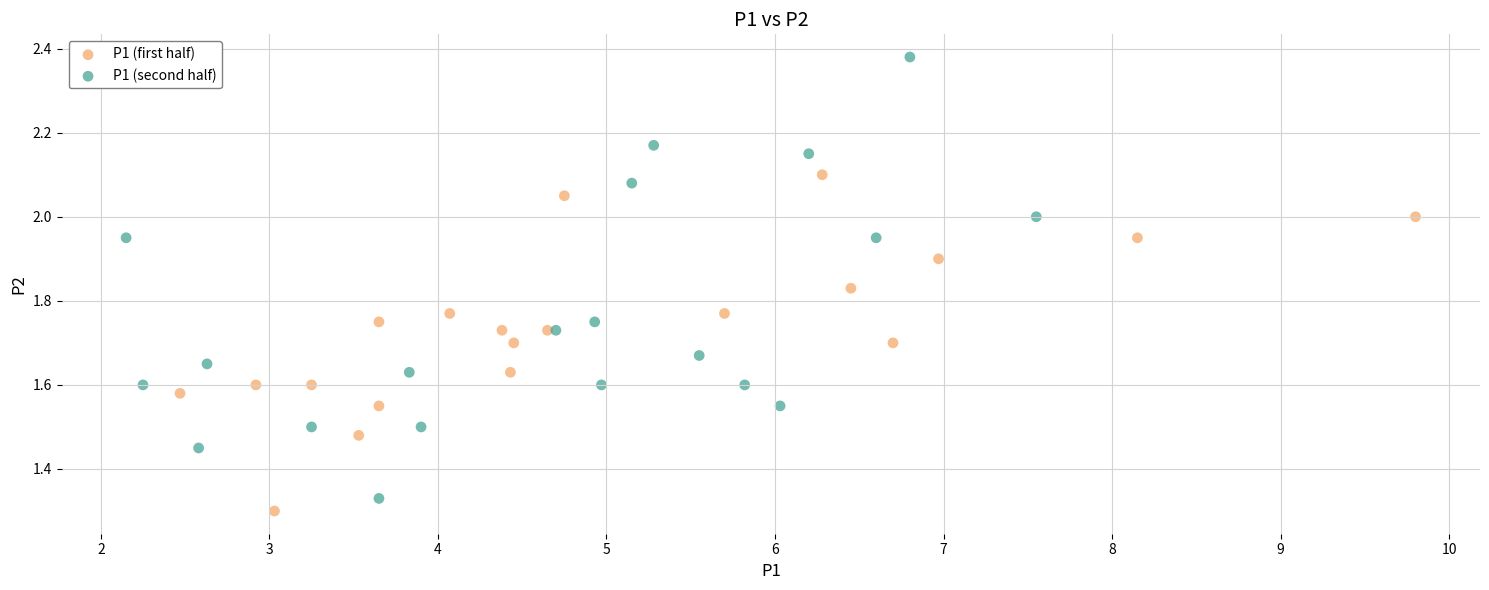

Which series has the widest spread of Y values?

P1 (second half)